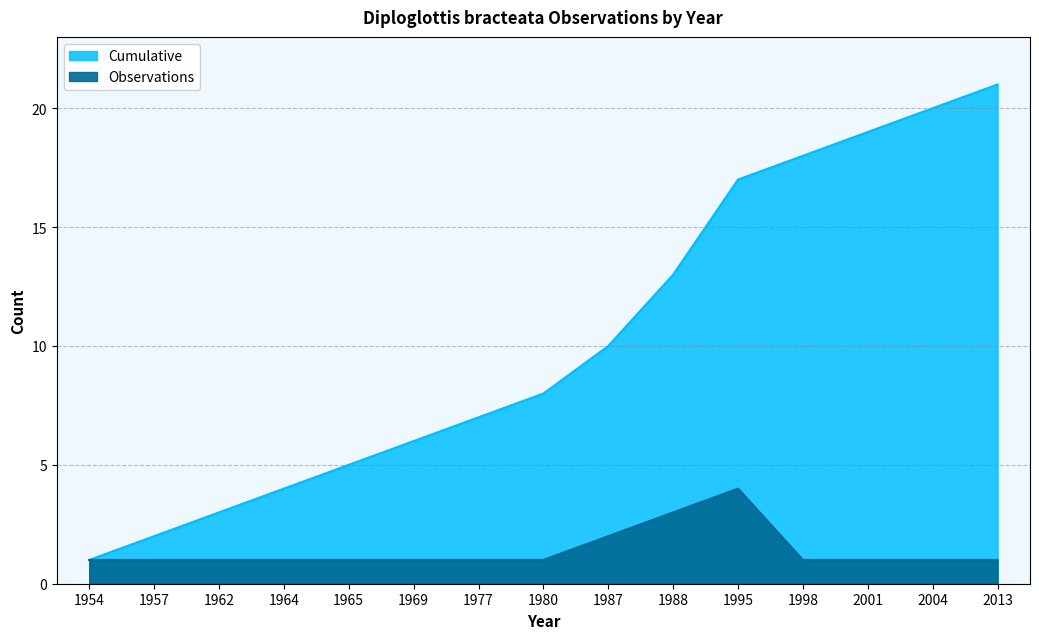

At which label does Observations reach its minimum?

1954